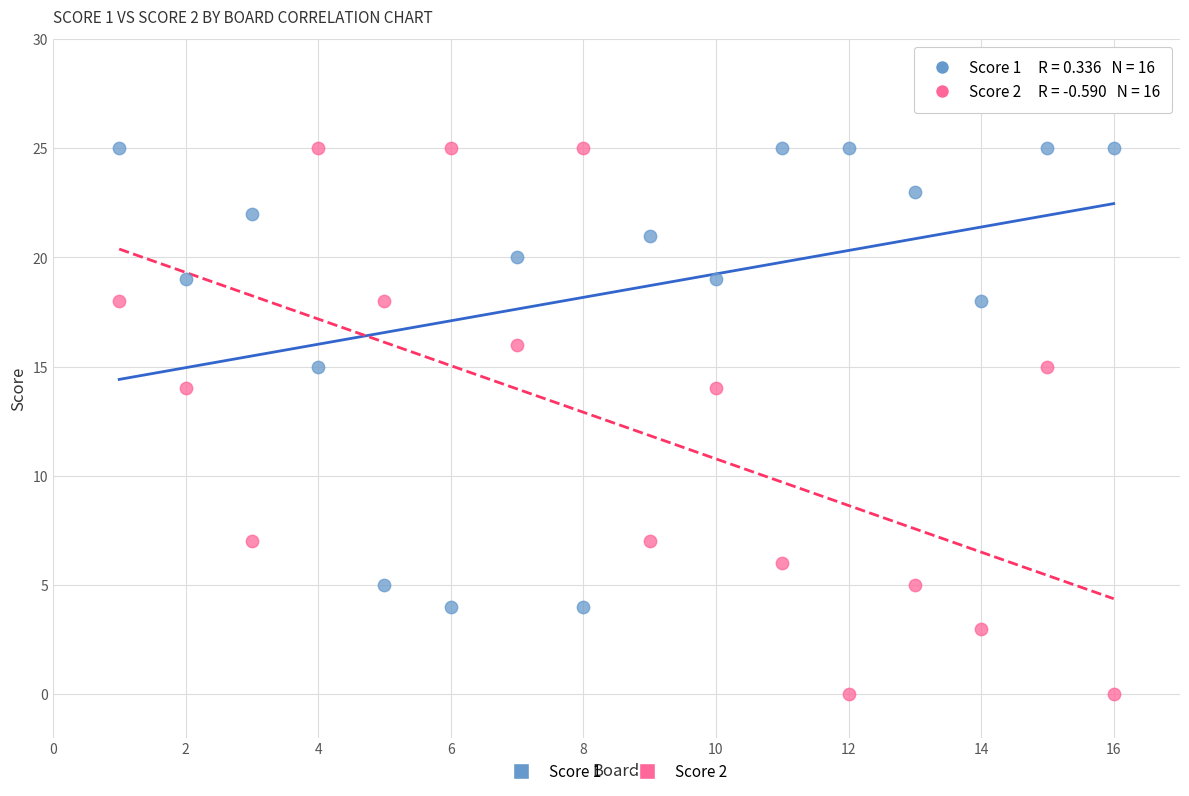

Across all data points, what is the range of Y values (max minus min)?

25